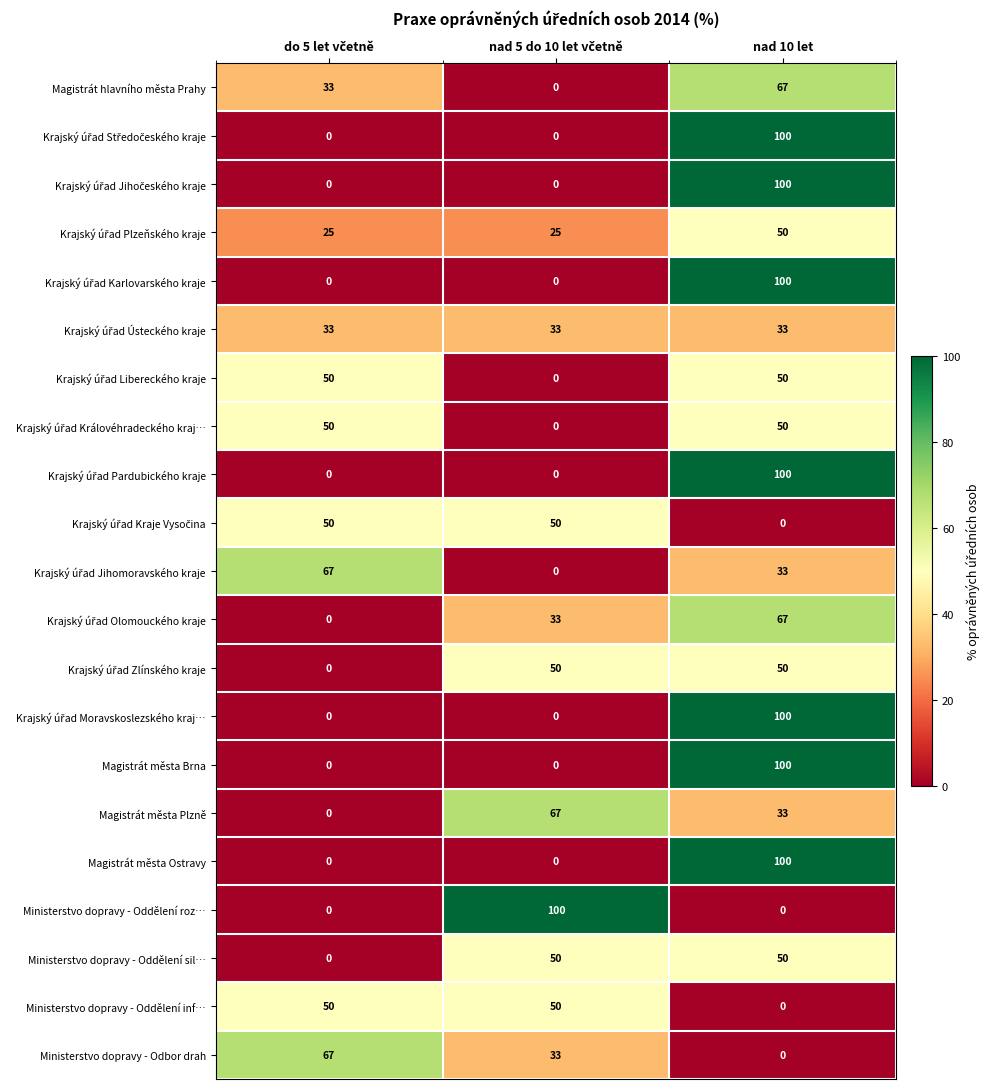

At how many categories does at least one series exceed 35?

3